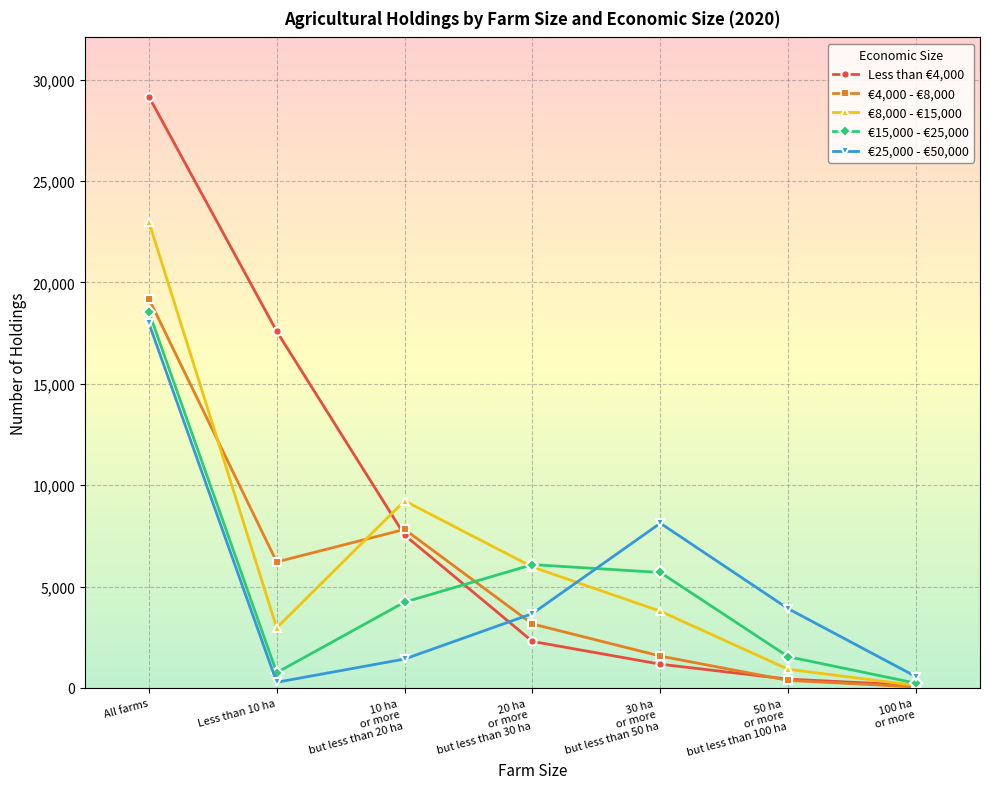

At which category does €4,000 - €8,000 reach its first local peak?

10 ha
or more
but less than 20 ha